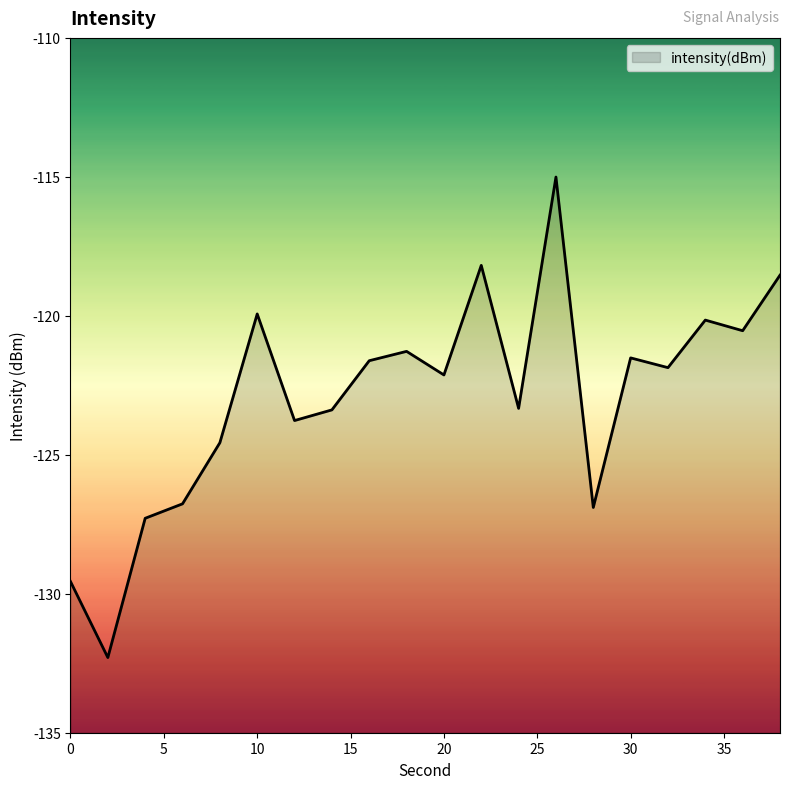

List the labels in order of value, smallest first.

2, 0, 4, 28, 6, 8, 12, 14, 24, 20, 32, 16, 30, 18, 36, 34, 10, 38, 22, 26